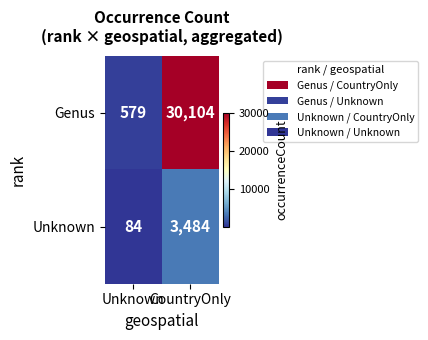

Between Unknown and CountryOnly, which series saw the biggest shift?

Genus